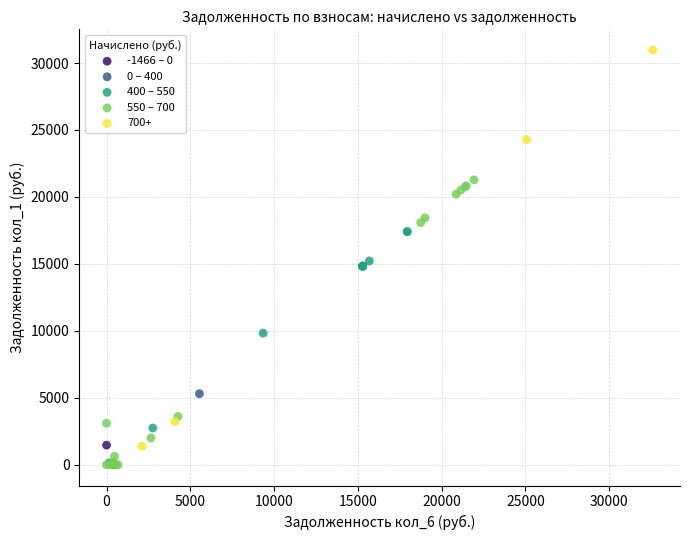

What are all the series names shown in the legend?

-1466 – 0, 0 – 400, 400 – 550, 550 – 700, 700+